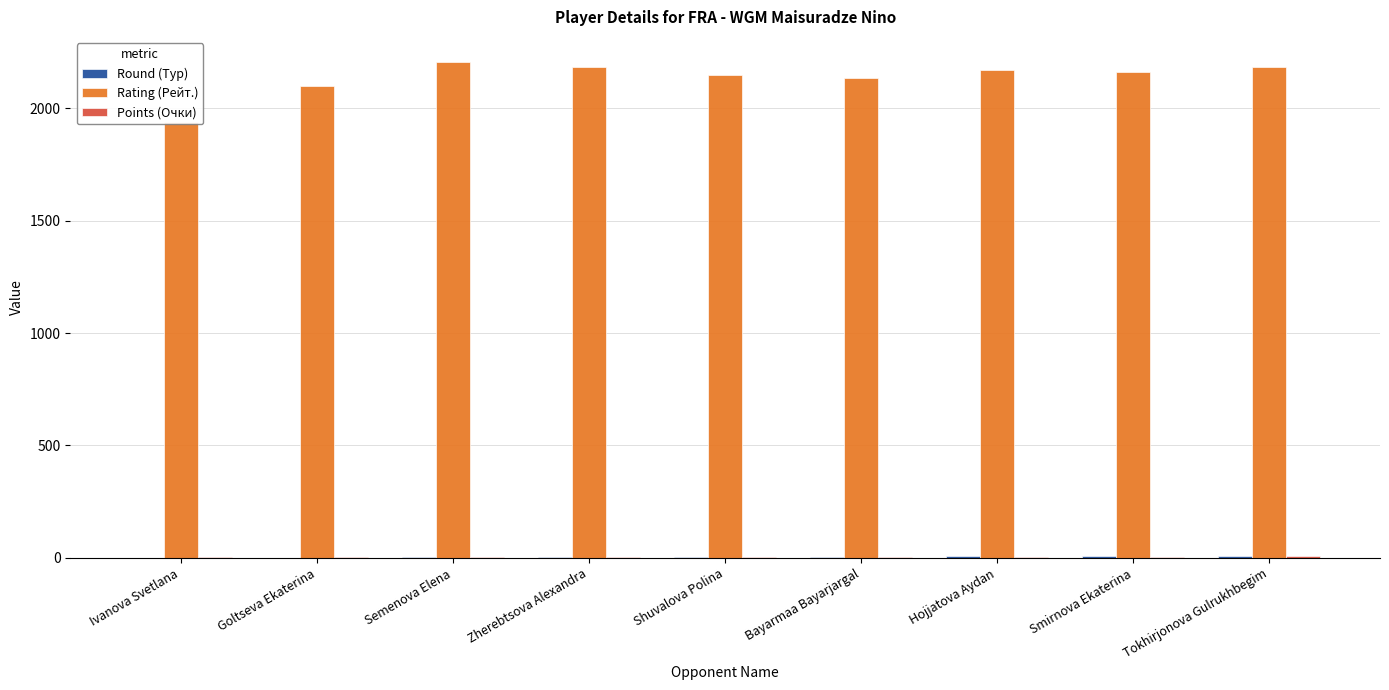

What is the average value of the Rating (Рейт.) series?

2135.7